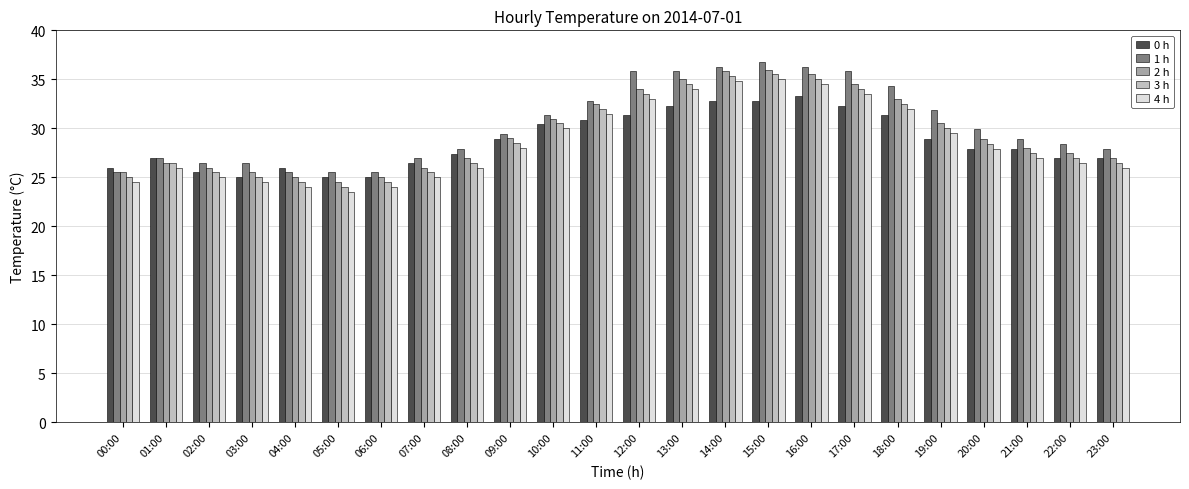

What is the sum of the 0 h values at 15:00 and 10:00?

63.2